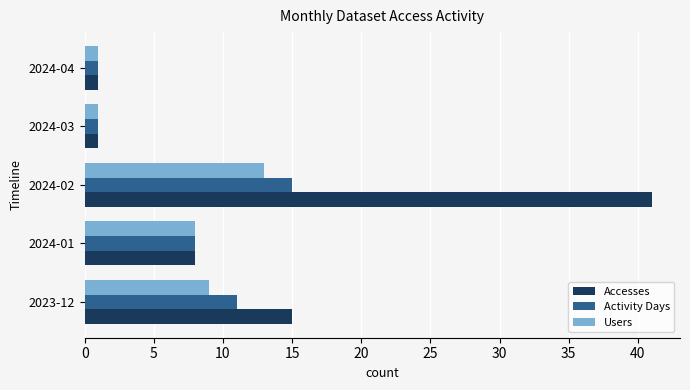

At which category is the sum across all series the highest?

2024-02